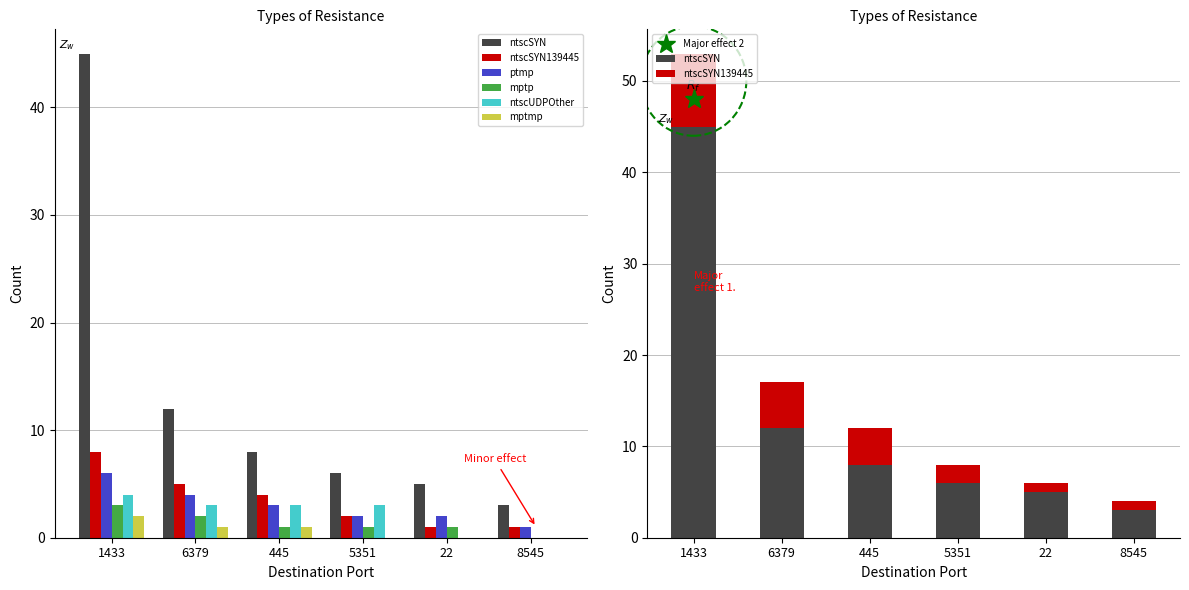

At which label does ntscSYN139445 reach its peak?

1433